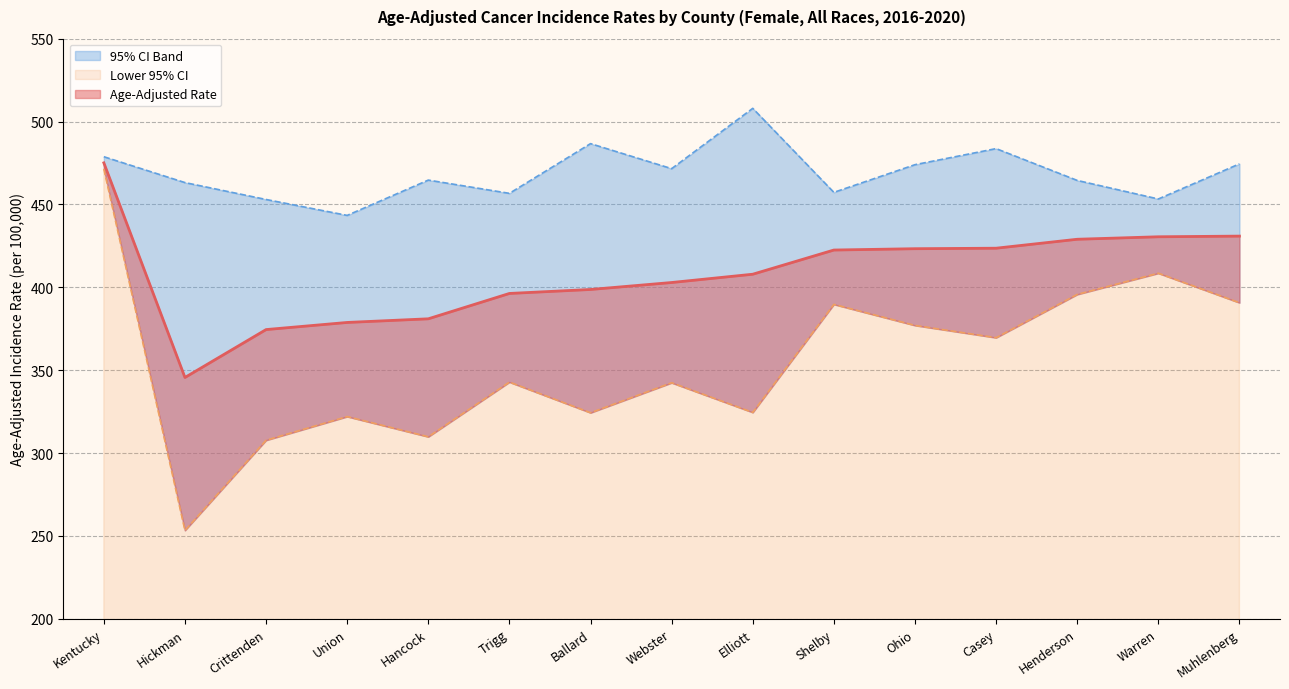

What is the approximate value of Age-Adjusted Rate at Hancock?

381.0